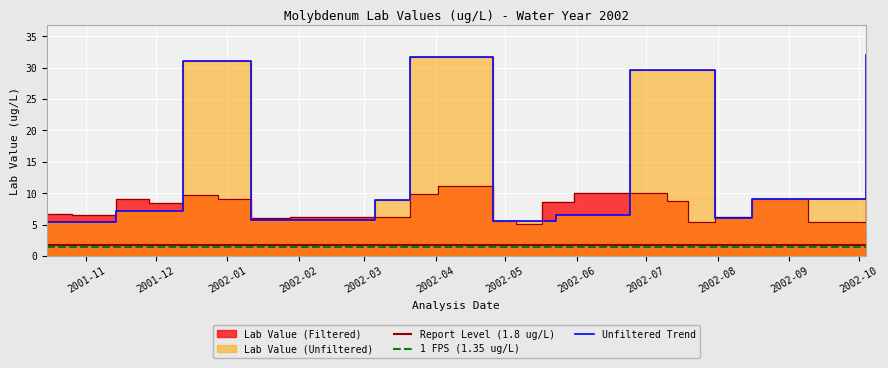

The value at 2002-04 is 31.7. True or false?

True